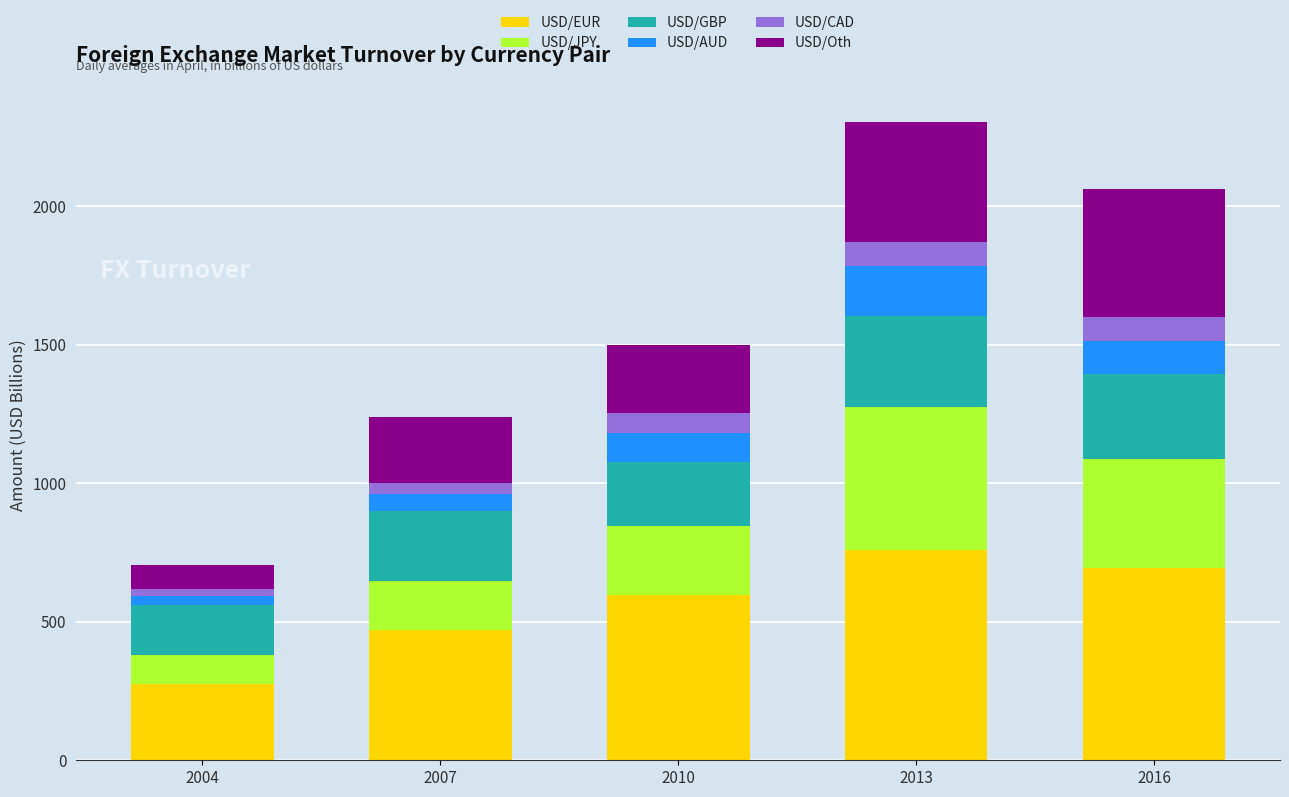

The USD/EUR series shows 472 at 2007. True or false?

True